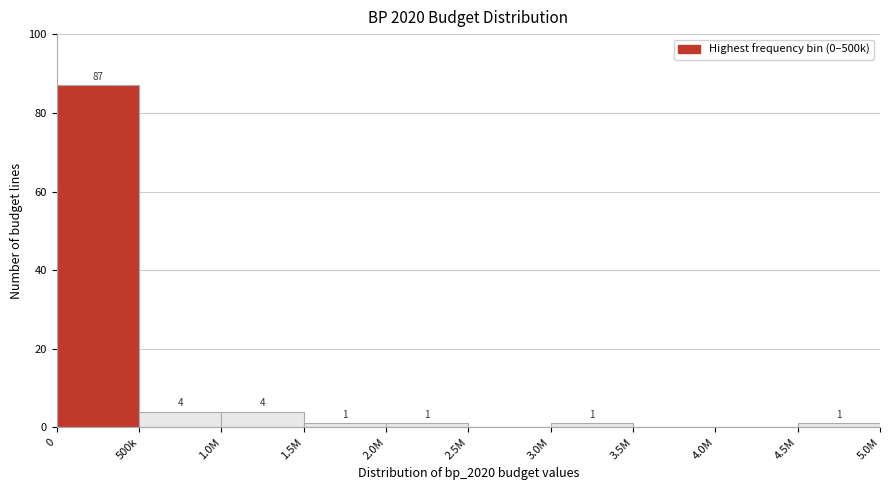

Reading left to right, what are all the values shown in this chart?

0=87	500k=4	1.0M=4	1.5M=1	2.0M=1	2.5M=0	3.0M=1	3.5M=0	4.0M=0	4.5M=1